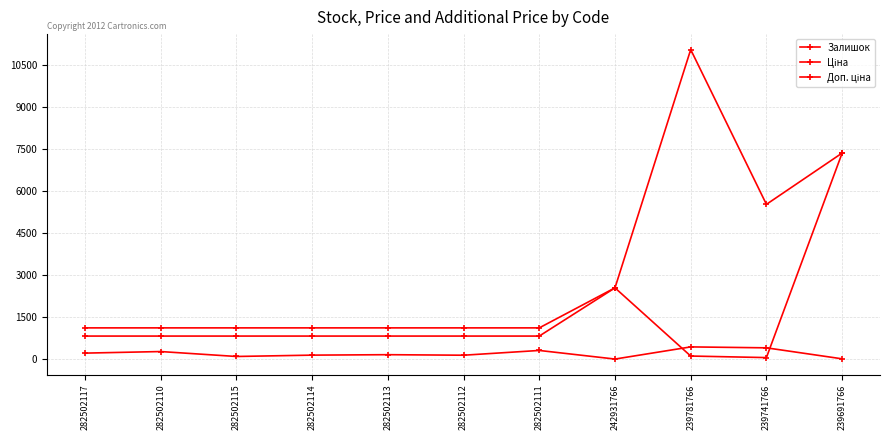

Is it true that Доп. ціна equals 912.7 at 242931766?

False